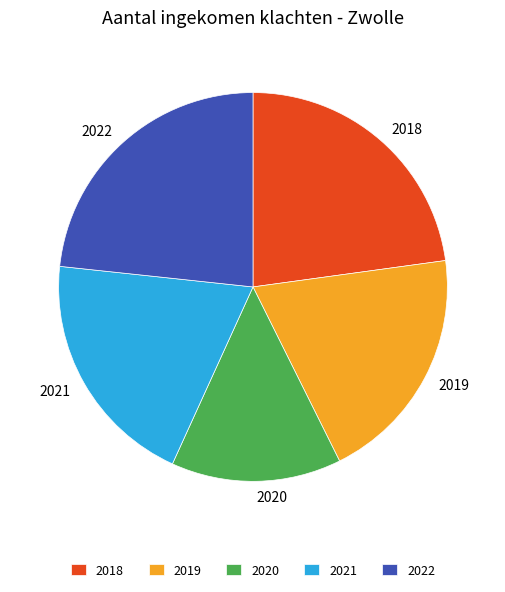

What is the smallest slice in the pie chart?

2020